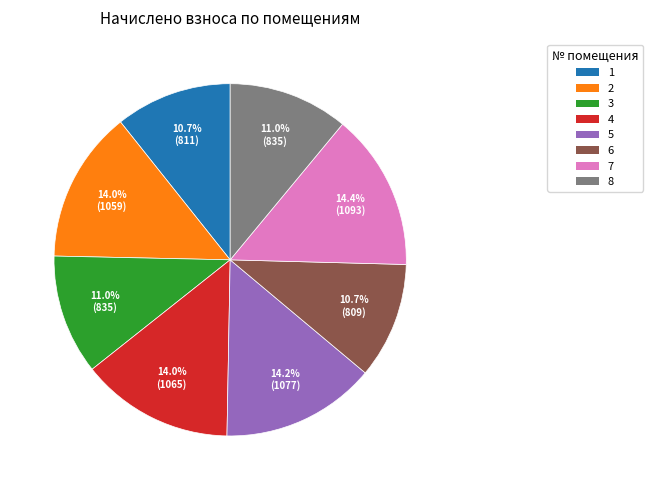

How much of the chart is everything except 1?

89.3%